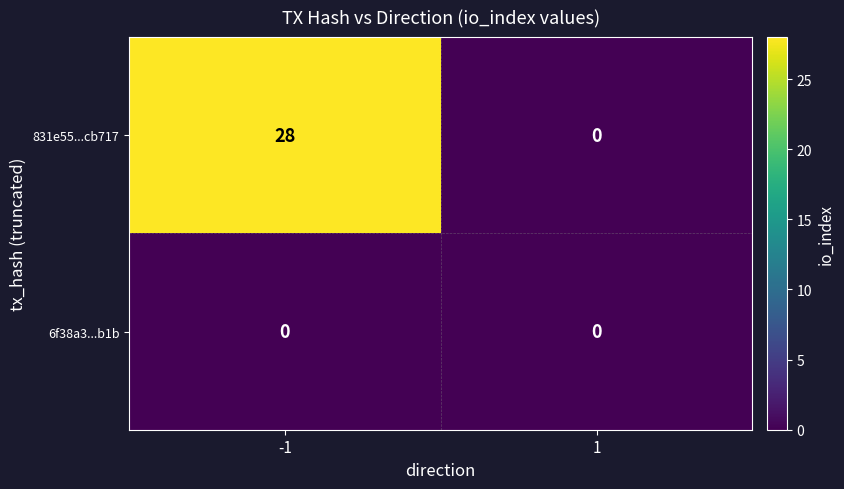

Which series has the largest range (max minus min)?

831e55...cb717